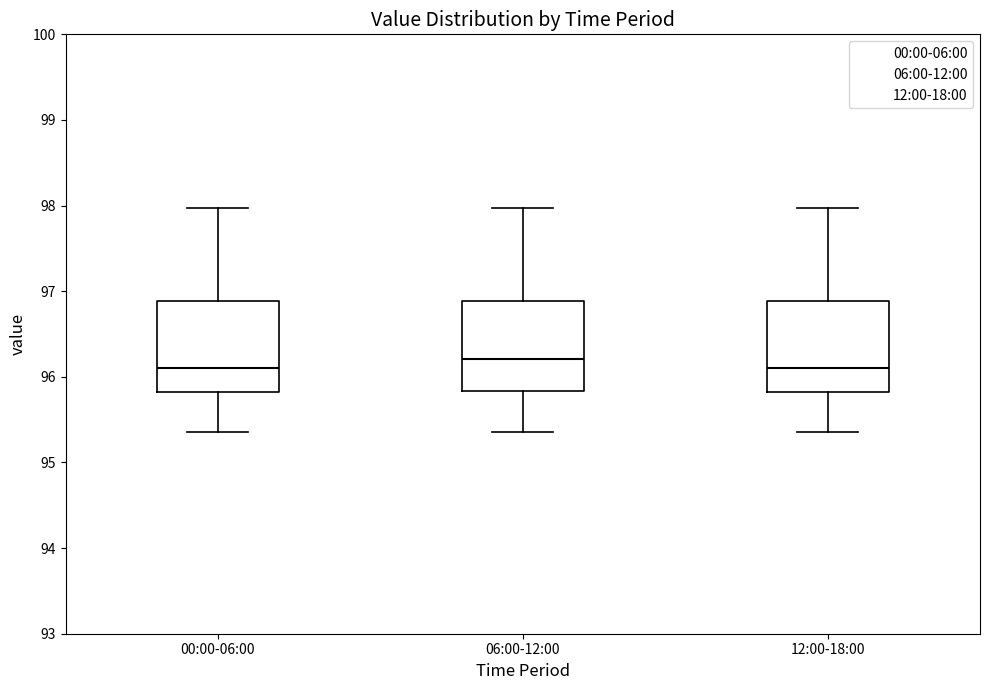

Where does the upper whisker of the box for 00:00-06:00 end on the y-axis? The values are not printed on the chart, so give them approximately, as read against the axis.

98.0